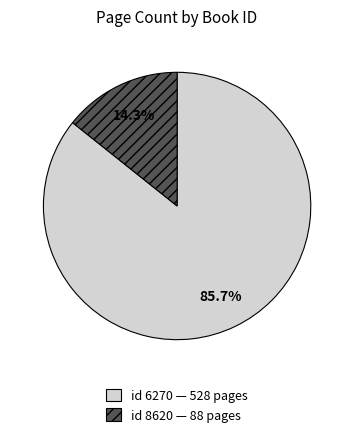

Count the number of slices in the pie.

2